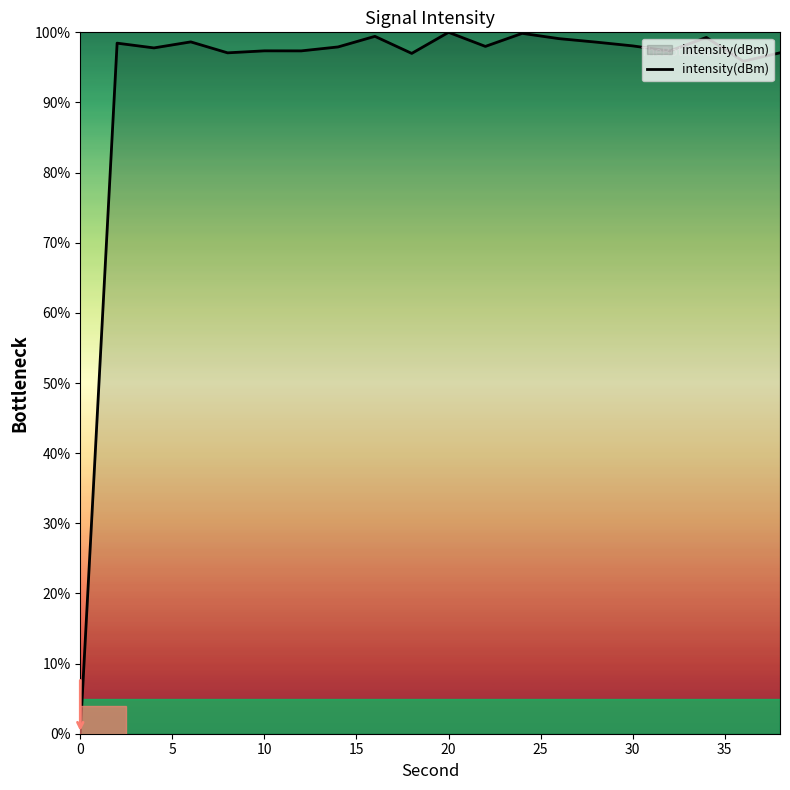

What is the maximum value shown in the chart?

100.0